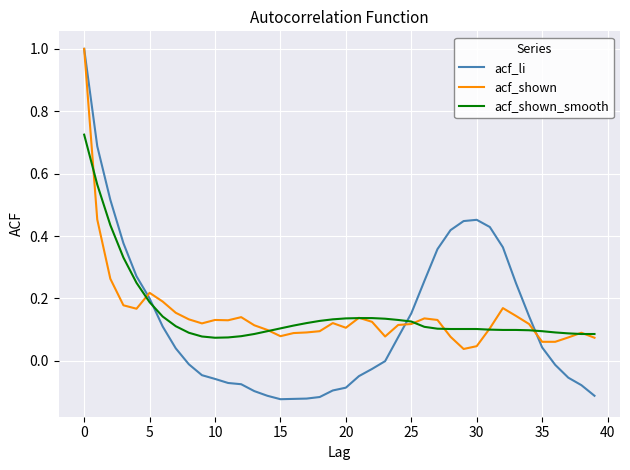

At how many categories does at least one series exceed 0?

40